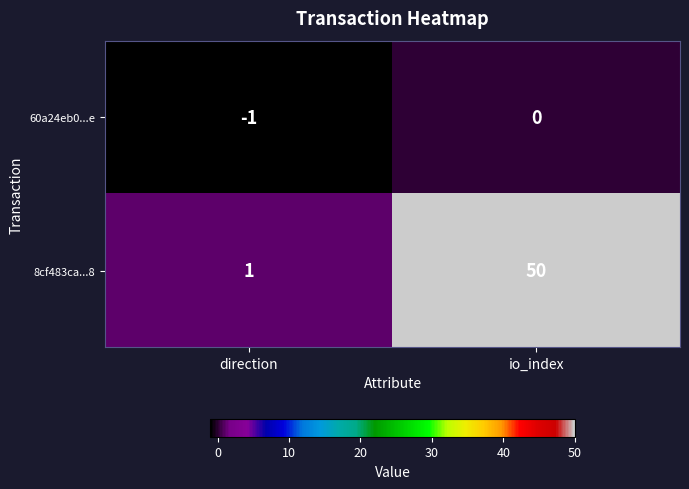

True or false: 8cf483ca...8 has a value of 1 at direction.

True